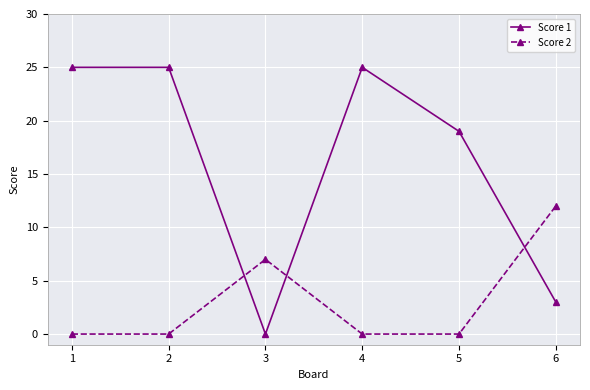

What is the total value across all series at 5?

19